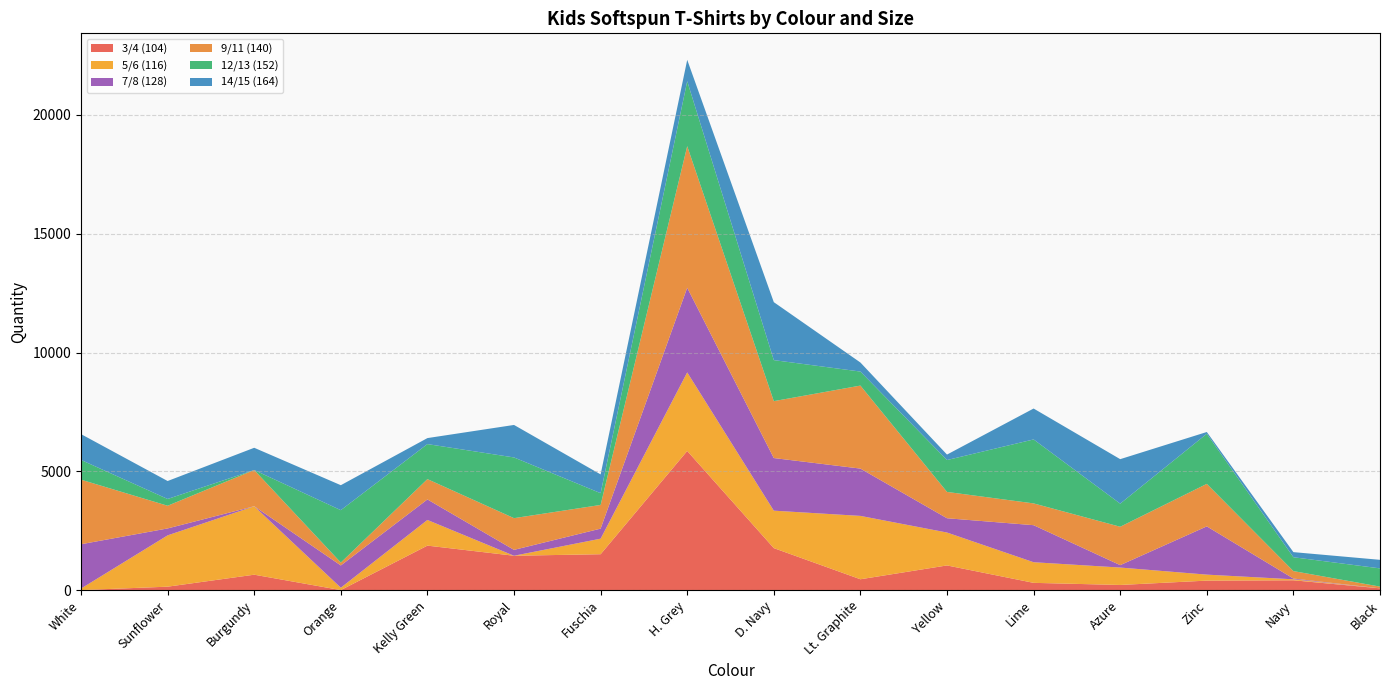

Reading left to right, extract all data points from this chart.

3/4 (104): 0	144	648	0	1872	1446	1510	5856	1767	456	1038	305	216	399	413	74
5/6 (116): 65	2160	2880	101	1080	0	654	3307	1576	2667	1385	868	733	252	41	0
7/8 (128): 1865	291	2	936	864	247	423	3563	2215	1991	601	1559	101	2031	32	0
9/11 (140): 2718	955	1524	122	855	1335	997	5959	2395	3494	1108	917	1616	1789	314	73
12/13 (152): 830	285	0	2205	1474	2555	495	2734	1727	590	1342	2692	973	2109	583	767
14/15 (164): 1087	756	936	1051	253	1368	790	899	2439	381	230	1301	1872	74	215	360